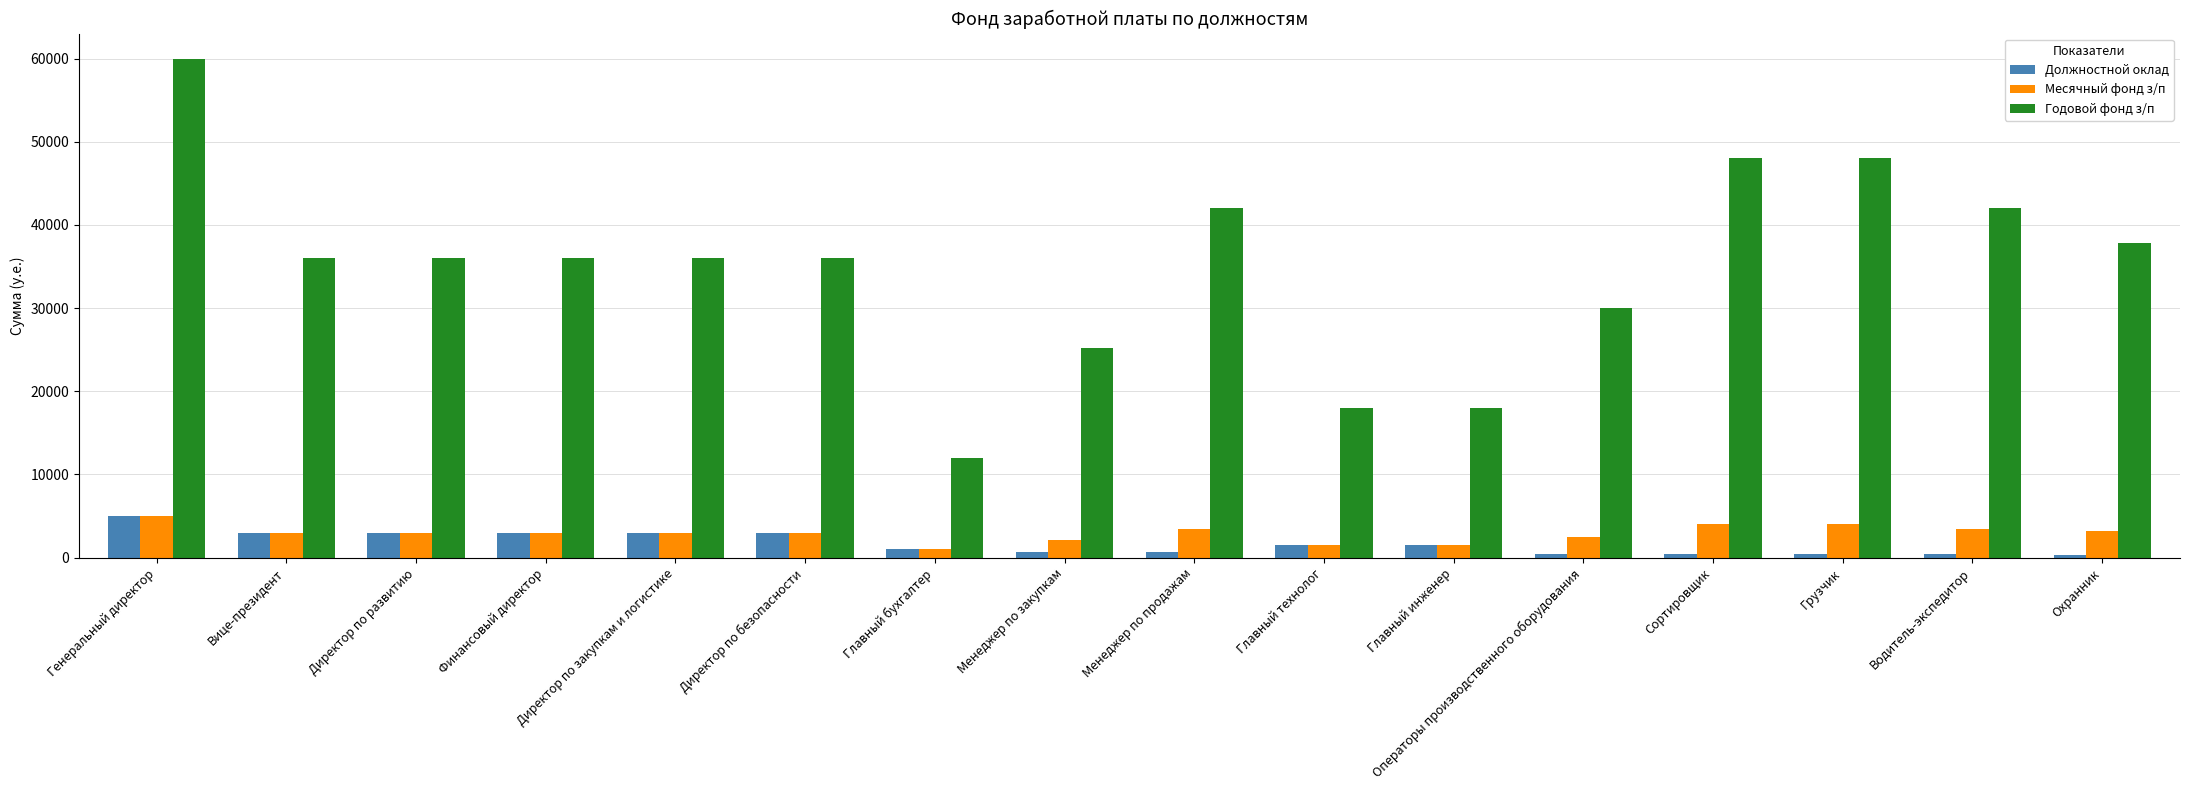

Is the value of Должностной оклад at Директор по безопасности greater than the value of Годовой фонд з/п at Главный инженер?

No